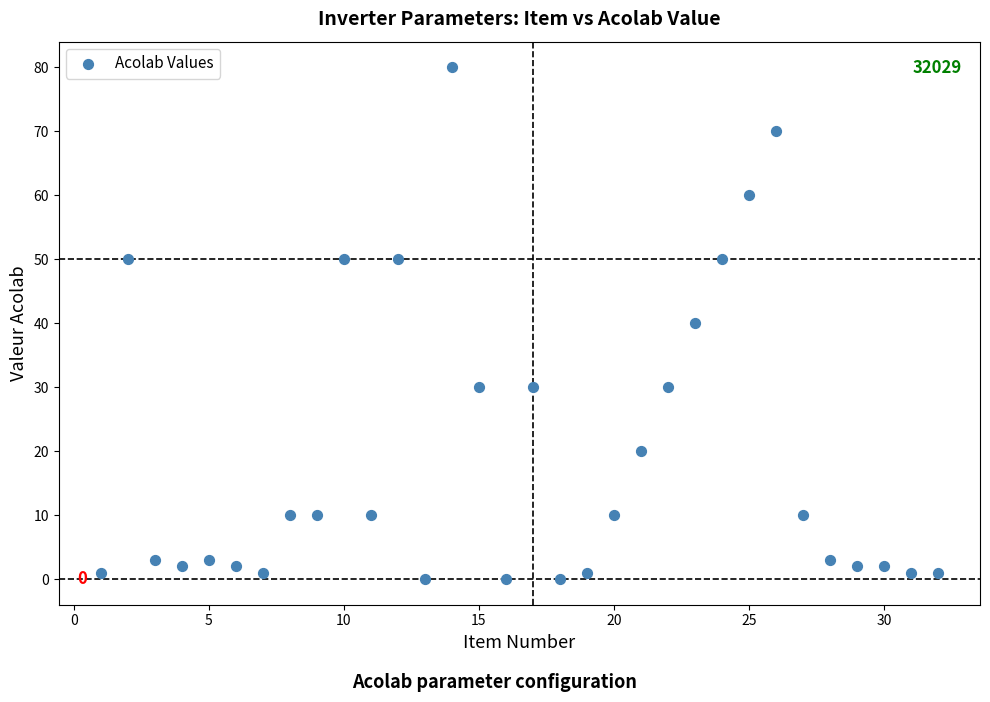

What is the range of Y values (max minus min)?

80